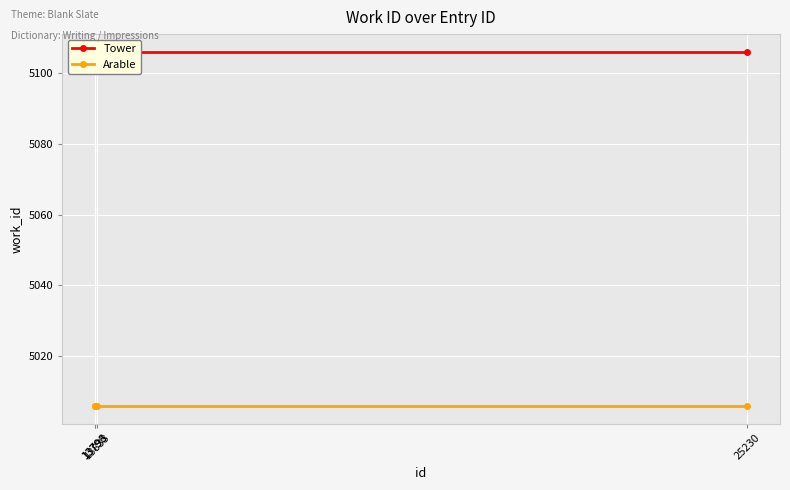

The value of Arable at 25230 is 1265. True or false?

False